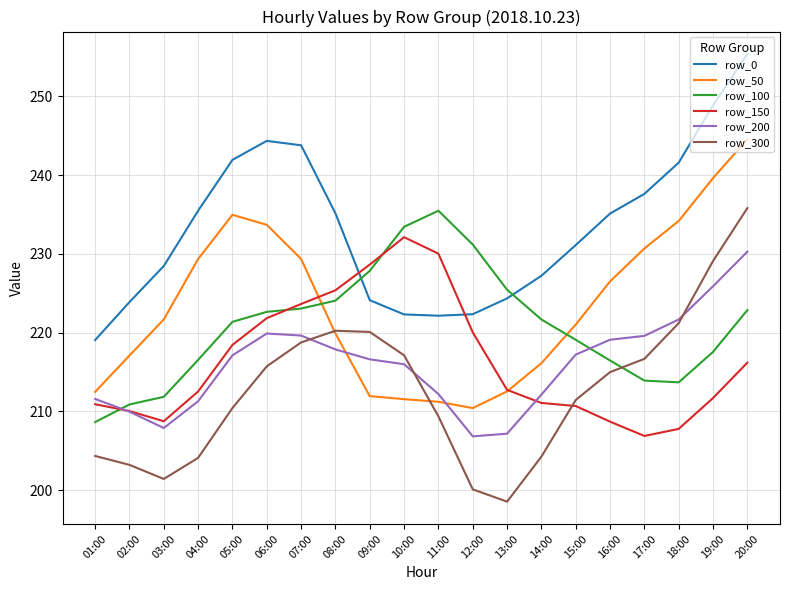

True or false: row_300 and row_0 intersect in this chart.

False